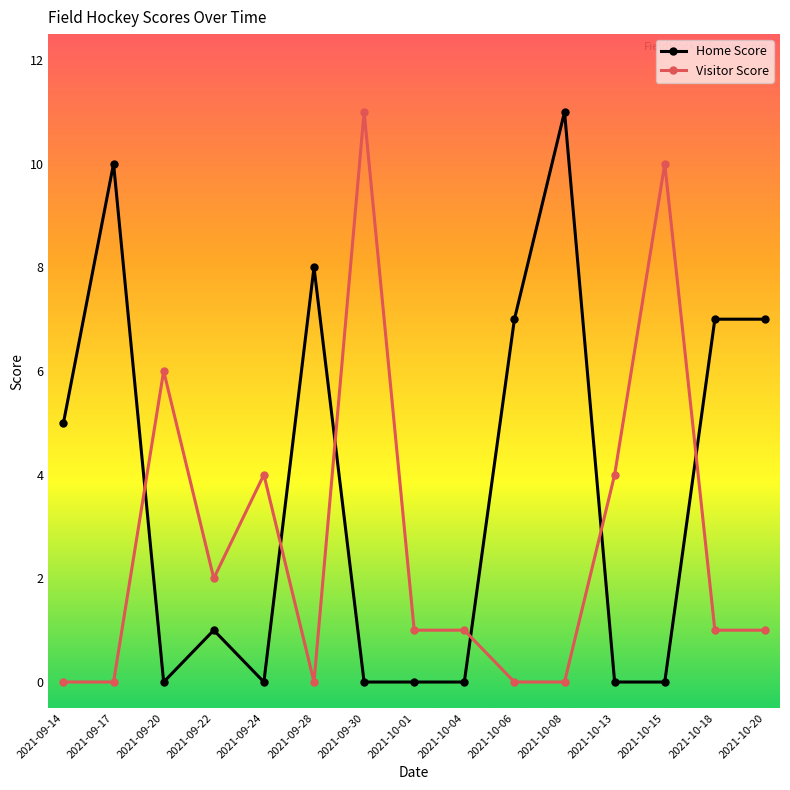

At which category does Home Score reach its first local valley?

2021-09-20